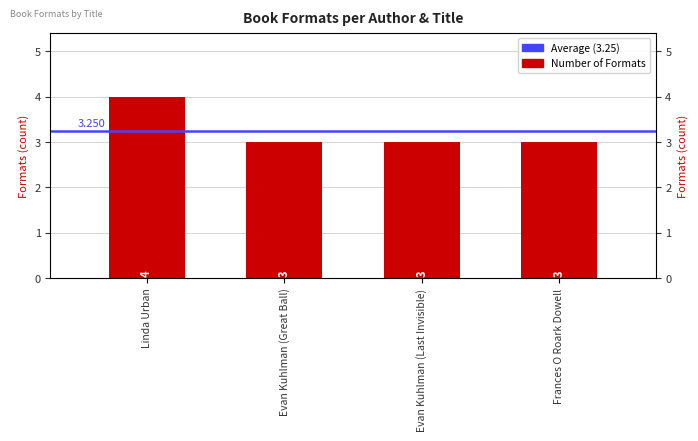

How many values are between 3 and 4?

4